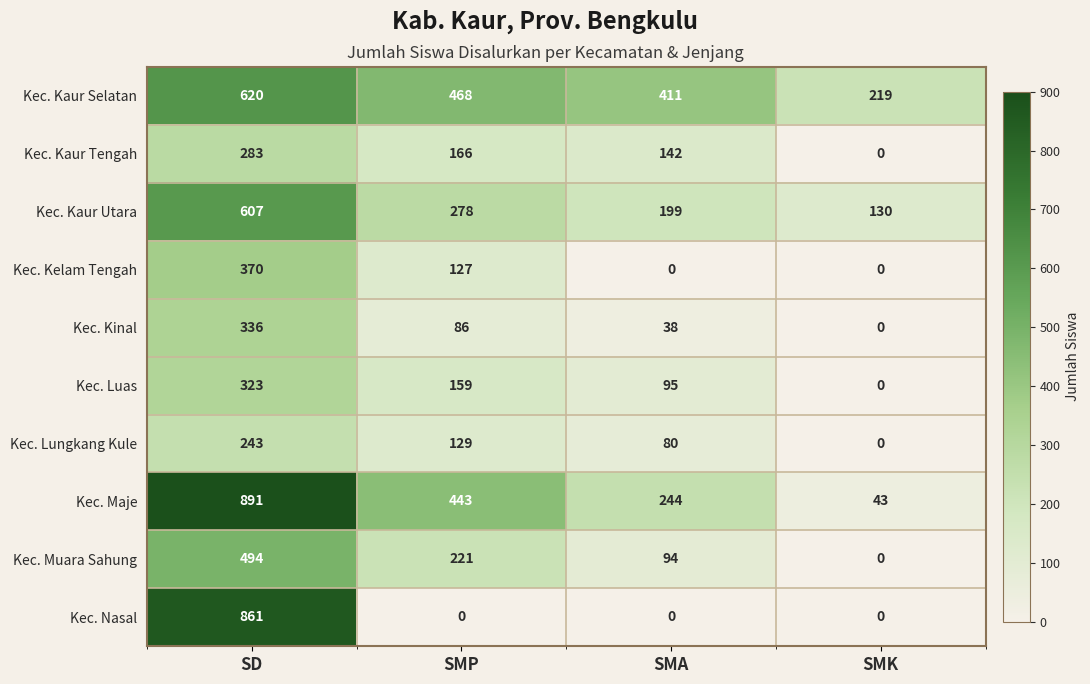

At which label does Kec. Kaur Selatan reach its peak?

SD